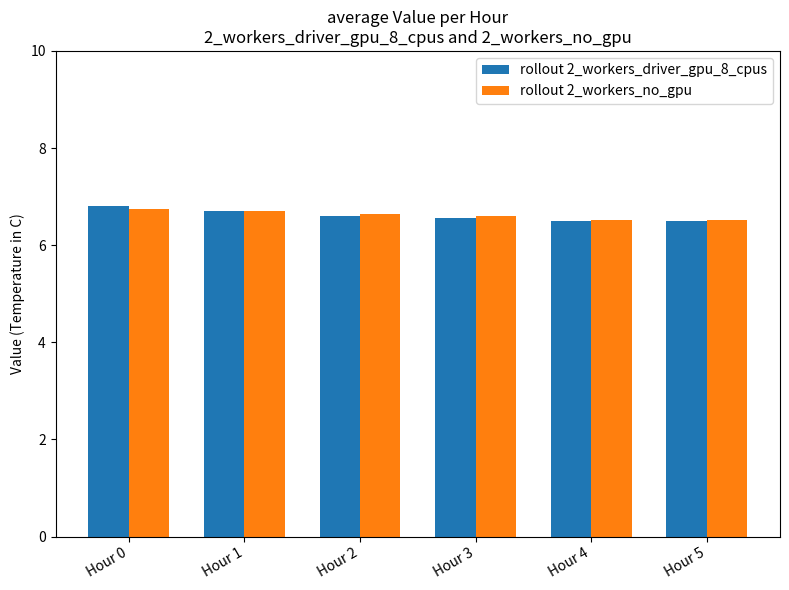

Which series changed the most between Hour 1 and Hour 4?

rollout 2_workers_driver_gpu_8_cpus